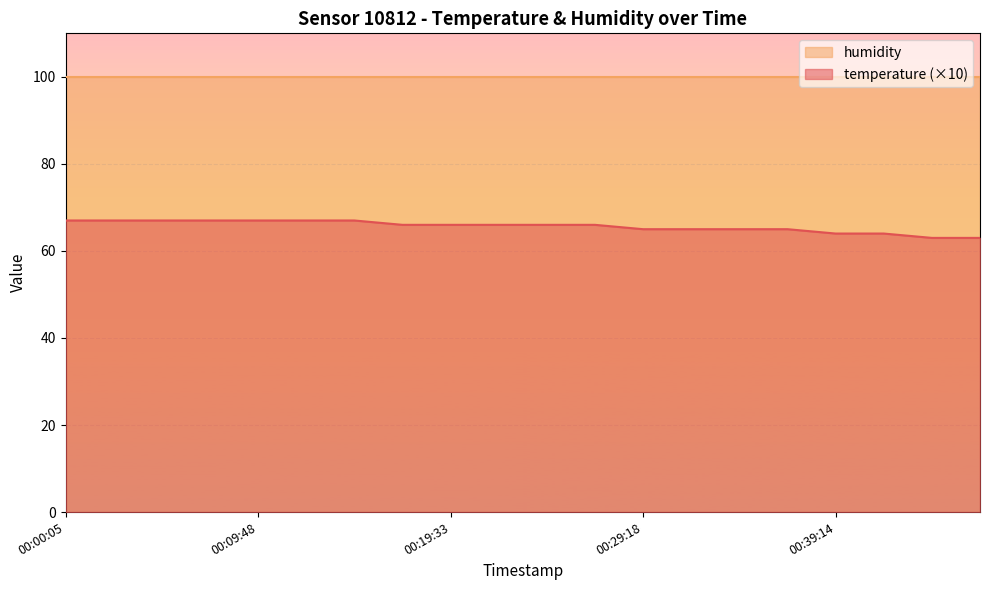

Between 00:02:31 and 00:17:07, which is larger?

00:02:31